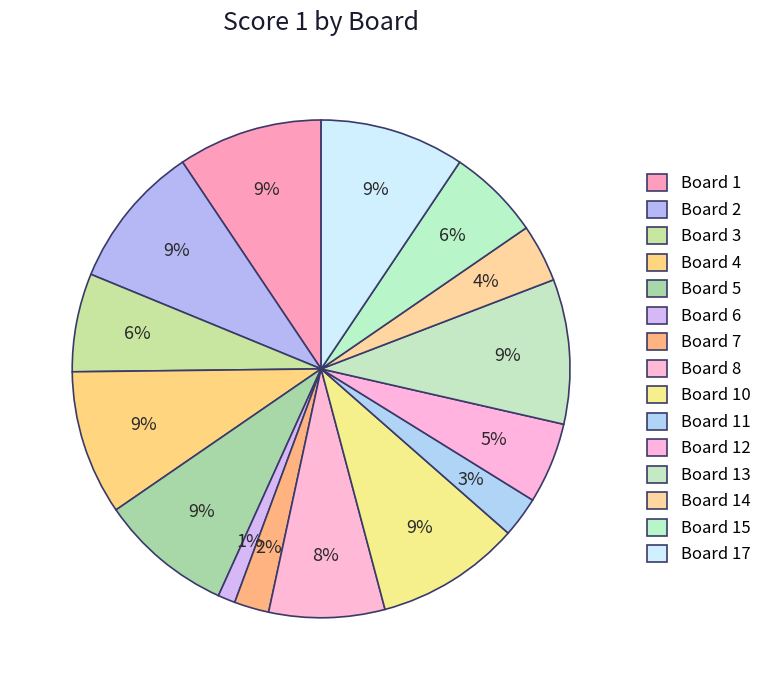

Which has a higher value, Board 13 or Board 15?

Board 13